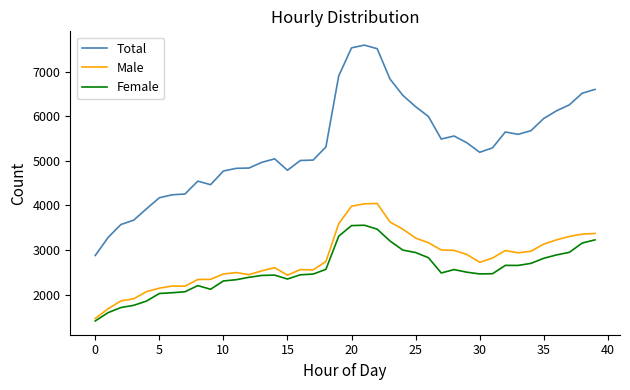

What is the difference between the second highest and second lowest values in the Female series?

1951